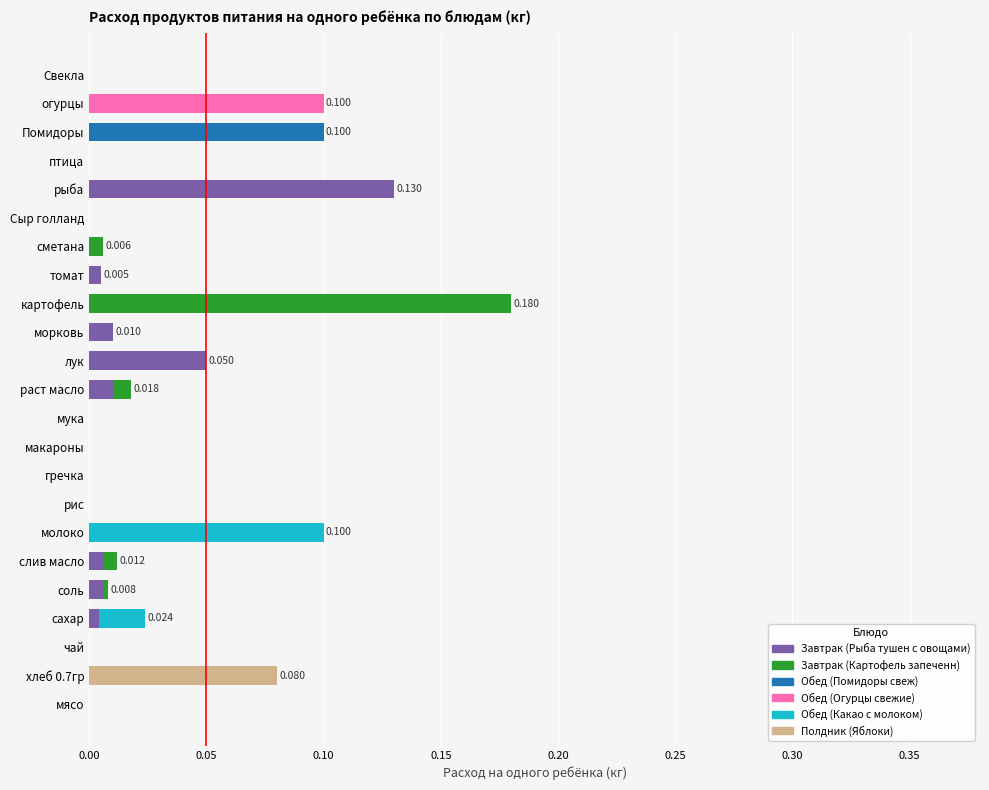

Which category has the highest value in the Завтрак (Рыба тушен с овощами) series?

рыба